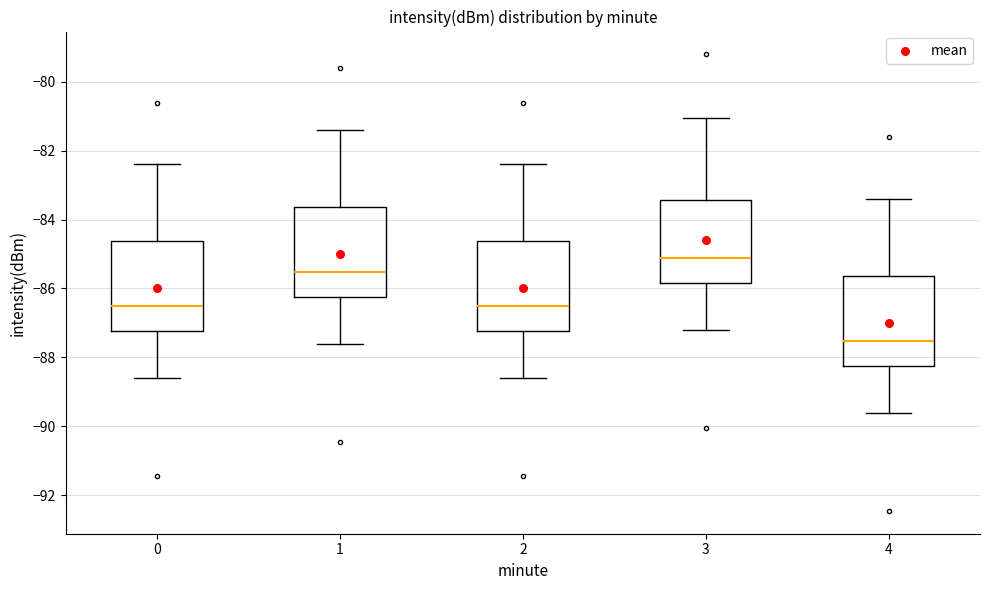

Reading left to right, read every box against the y-axis: the position of its median line, the range the box covers, and the ends of its whiskers. The values are not printed on the chart, so give them approximately, as read against the axis.

0: median -86.6, box -87.2 to -84.6, whiskers -88.6 to -82.4
1: median -85.6, box -86.2 to -83.6, whiskers -87.6 to -81.4
2: median -86.6, box -87.2 to -84.6, whiskers -88.6 to -82.4
3: median -85.2, box -85.8 to -83.4, whiskers -87.2 to -81.0
4: median -87.6, box -88.2 to -85.6, whiskers -89.6 to -83.4